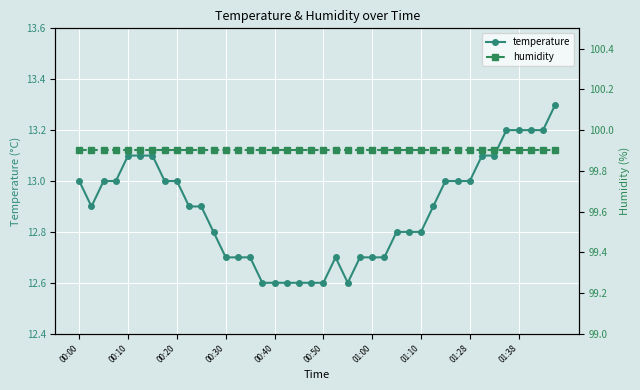

Which series has the widest spread of values?

temperature